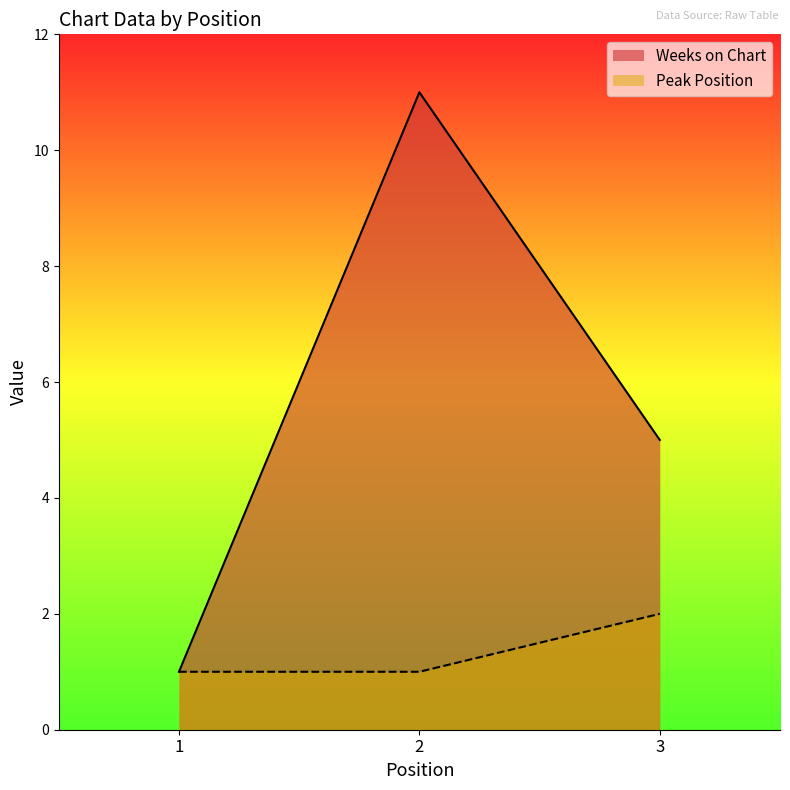

At which category is the sum across all series the highest?

2